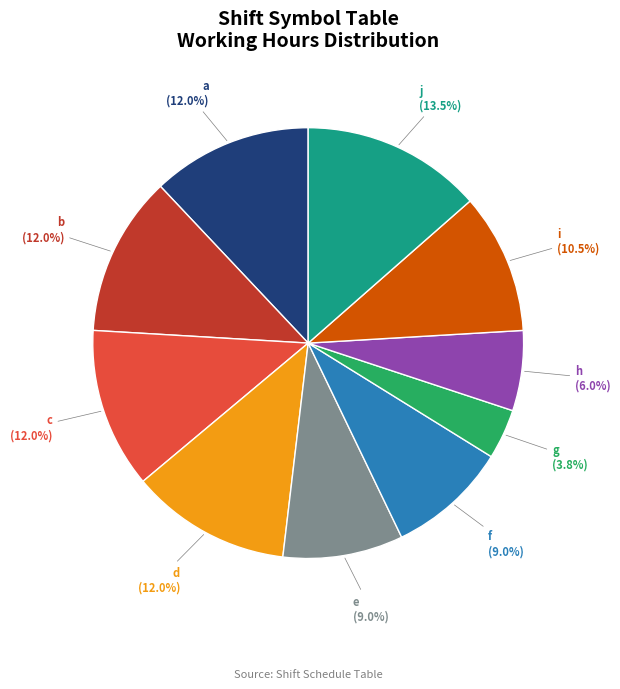

Is there a majority slice in this chart?

No